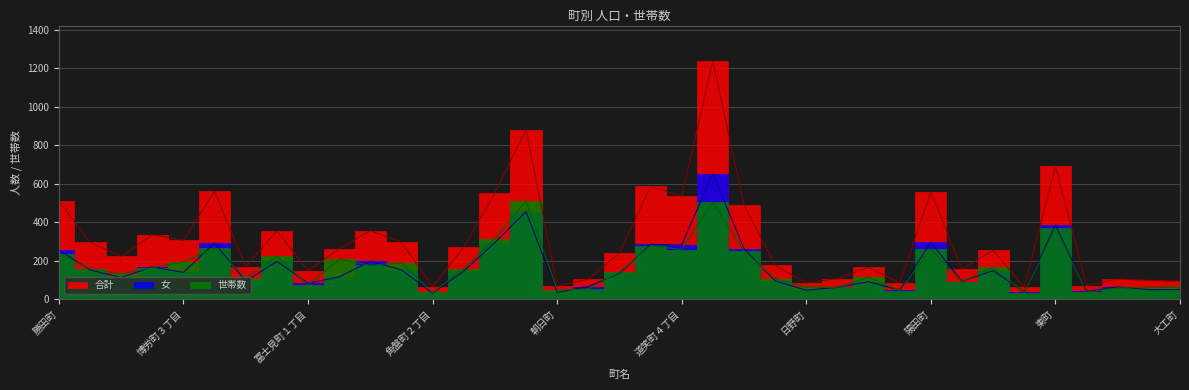

What is the sum of the 世帯数 values at 朝日町 and 冨士見町１丁目?

122